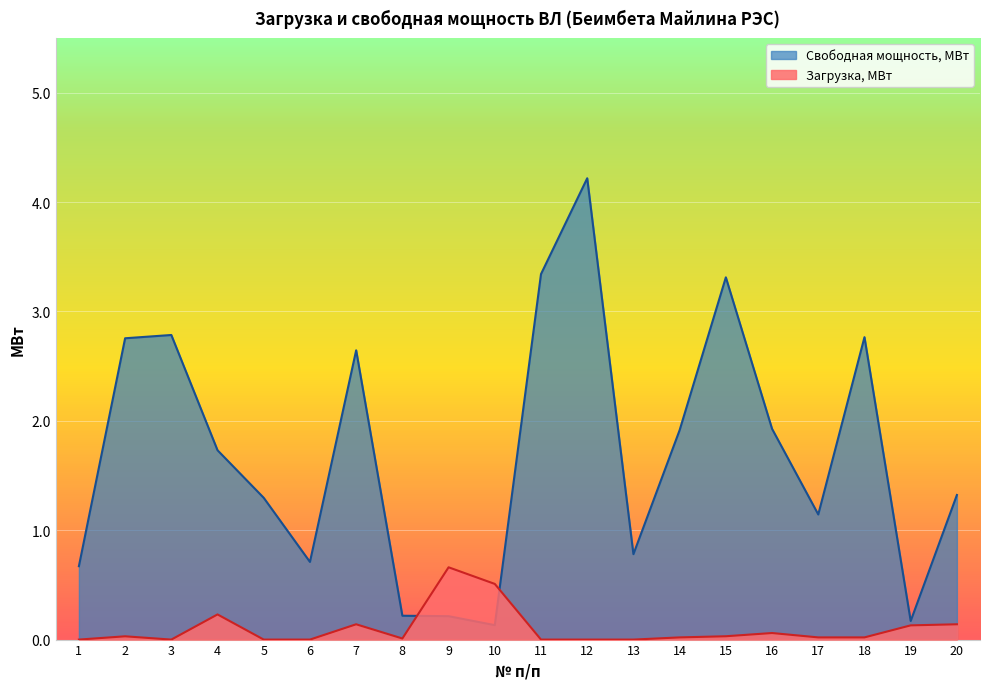

How many lines are shown in the chart?

2